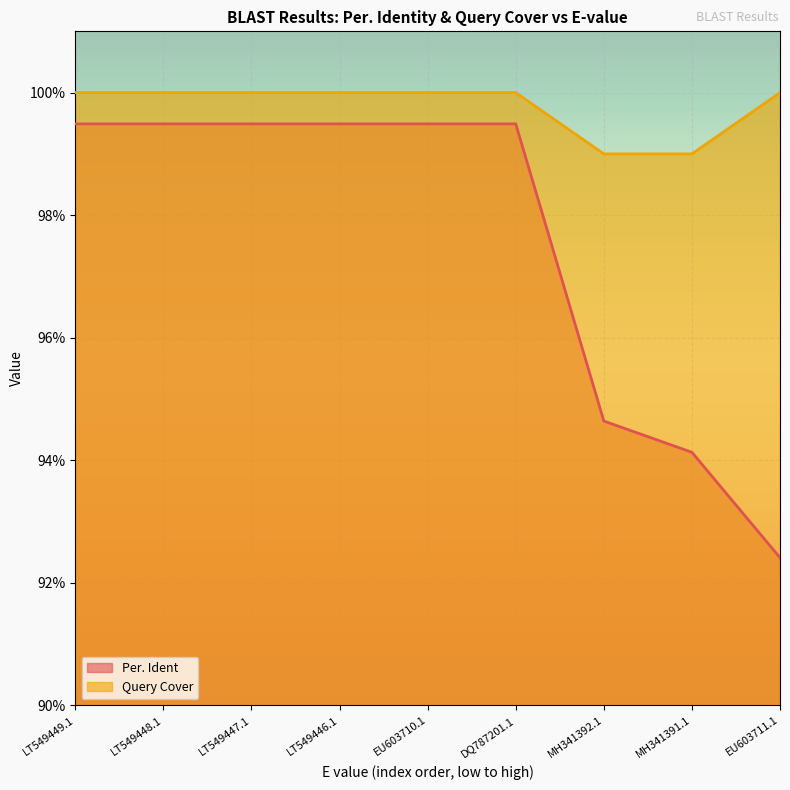

Is the value of Per. Ident at DQ787201.1 greater than the value of Query Cover at EU603710.1?

No